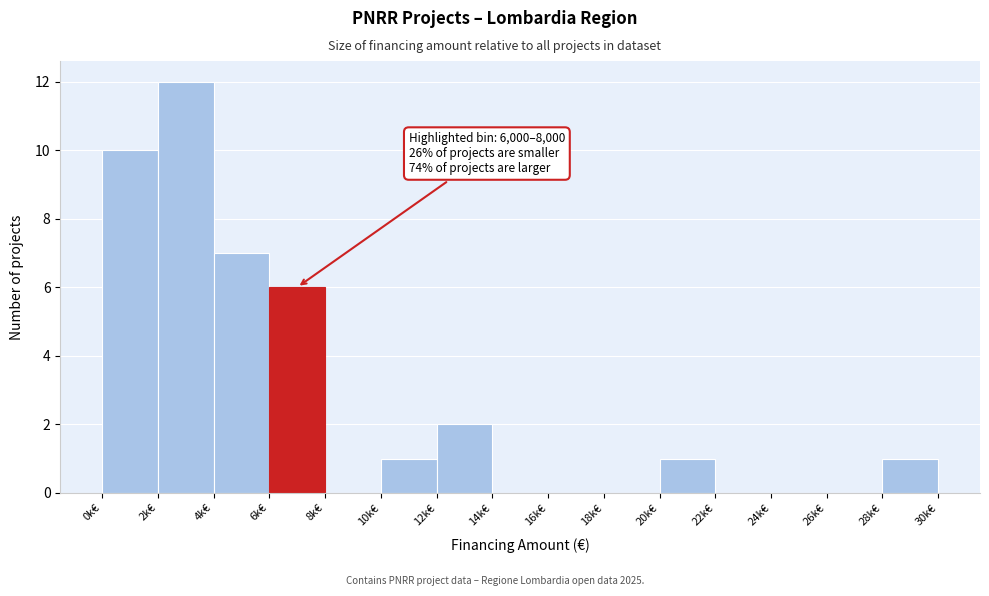

Reading left to right, list all the values displayed in this chart.

0k€=10	2k€=12	4k€=7	6k€=6	8k€=0	10k€=1	12k€=2	14k€=0	16k€=0	18k€=0	20k€=1	22k€=0	24k€=0	26k€=0	28k€=1